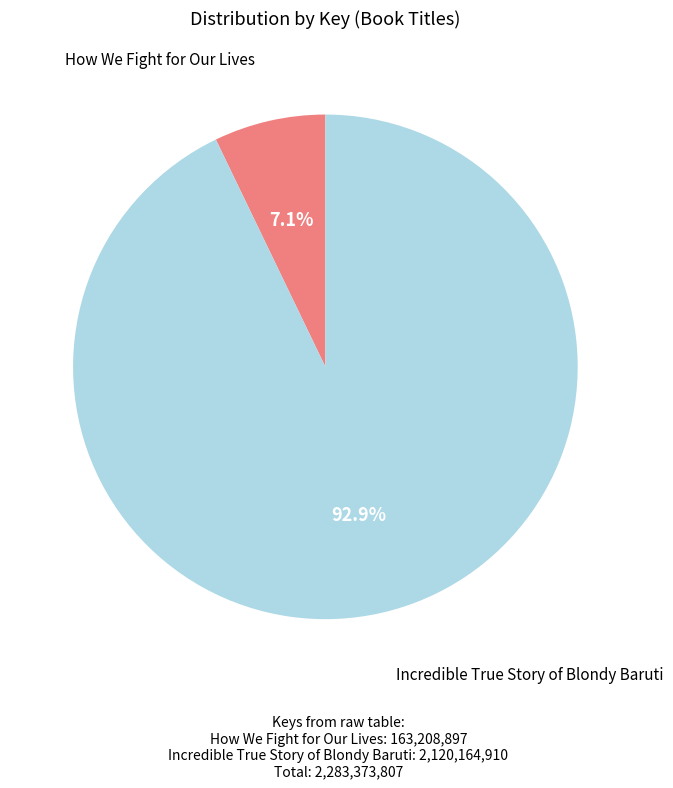

How much of the chart is everything except Incredible True Story of Blondy Baruti?

7.1%